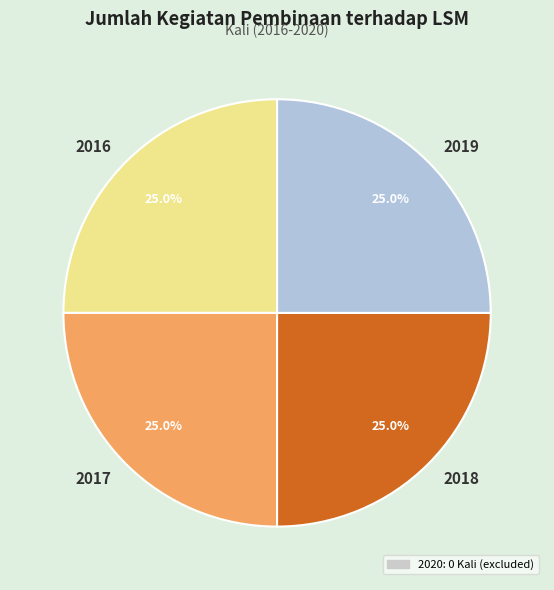

What percentage do 2019 and 2016 together represent?

50.0%